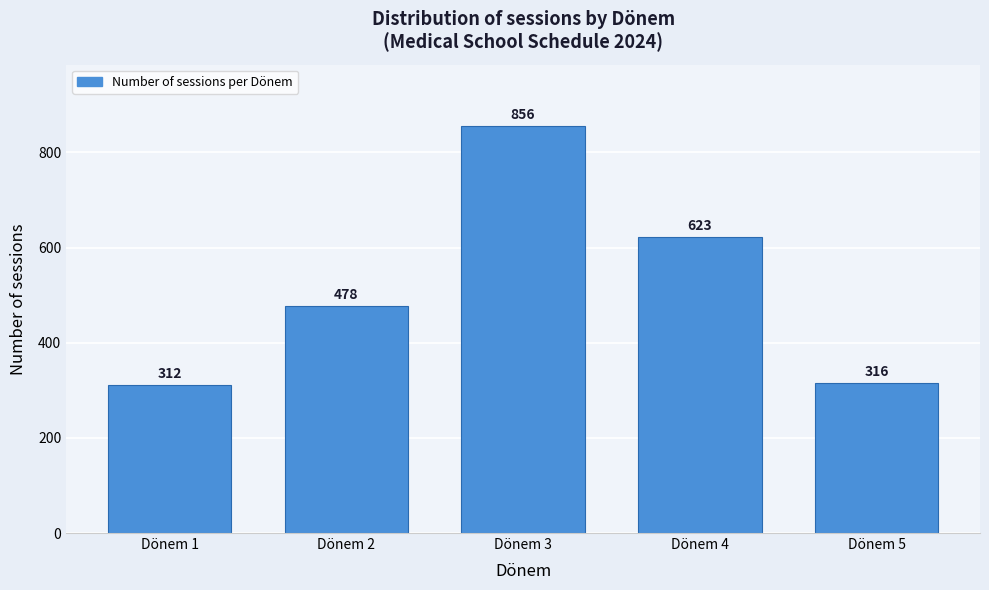

Reading left to right, what are all the values shown in this chart?

Dönem 1=312	Dönem 2=478	Dönem 3=856	Dönem 4=623	Dönem 5=316